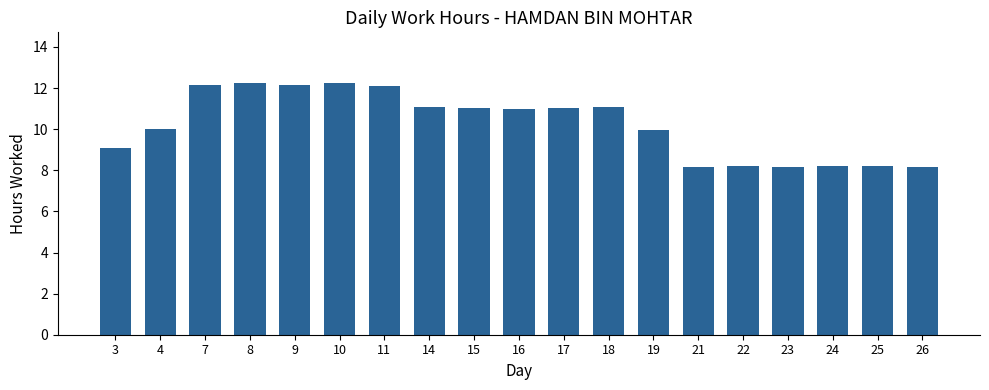

Approximately how many times larger is the value at 15 compared to 8?

0.9